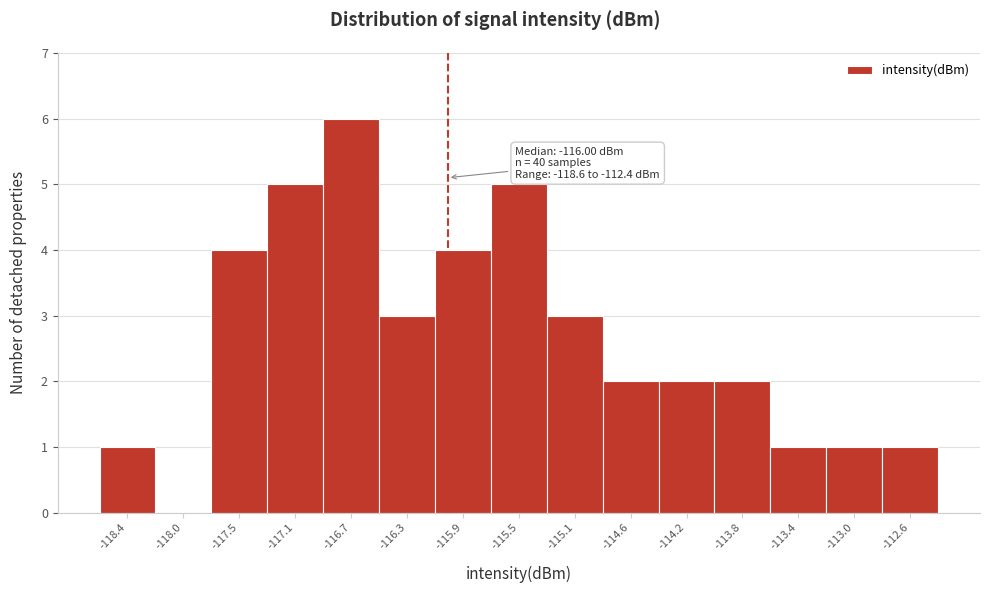

Which range on the x-axis has the tallest bar?

-116.90 to -116.50